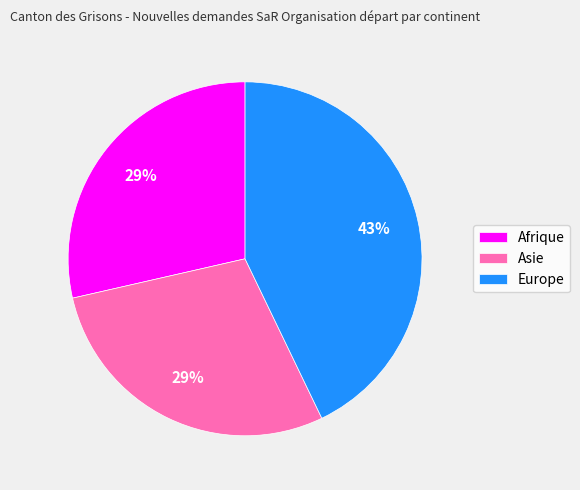

Do Europe and Asie together represent more than half of the pie?

Yes